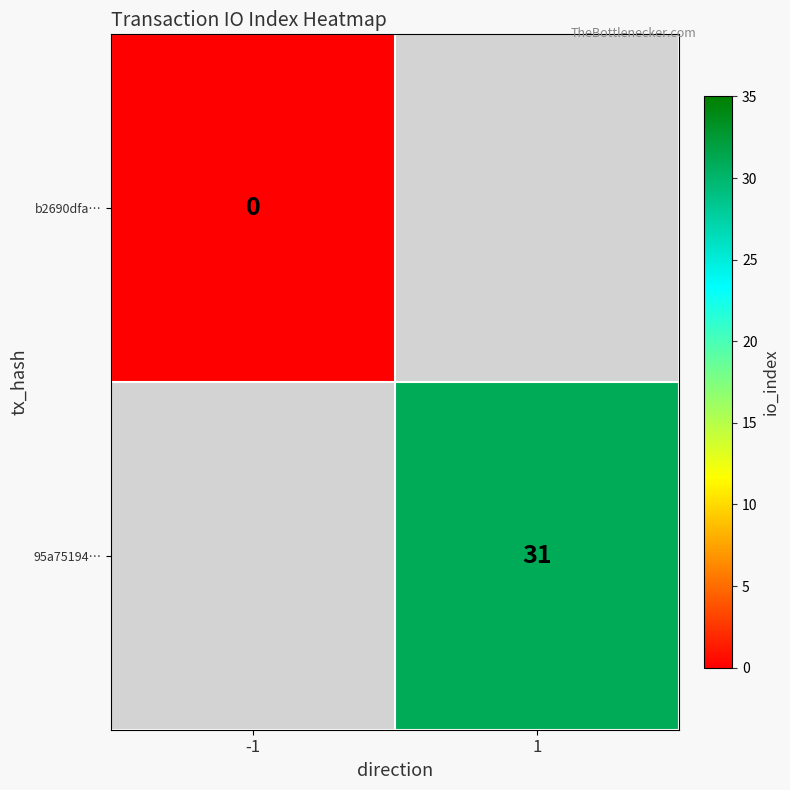

Is it true that 95a75194… equals 21 at 1?

False